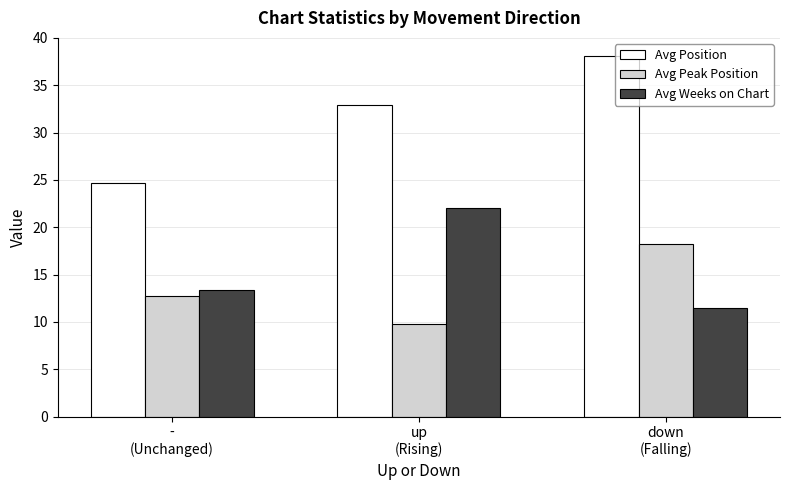

What is the sum of the Avg Weeks on Chart values at -
(Unchanged) and down
(Falling)?

24.9